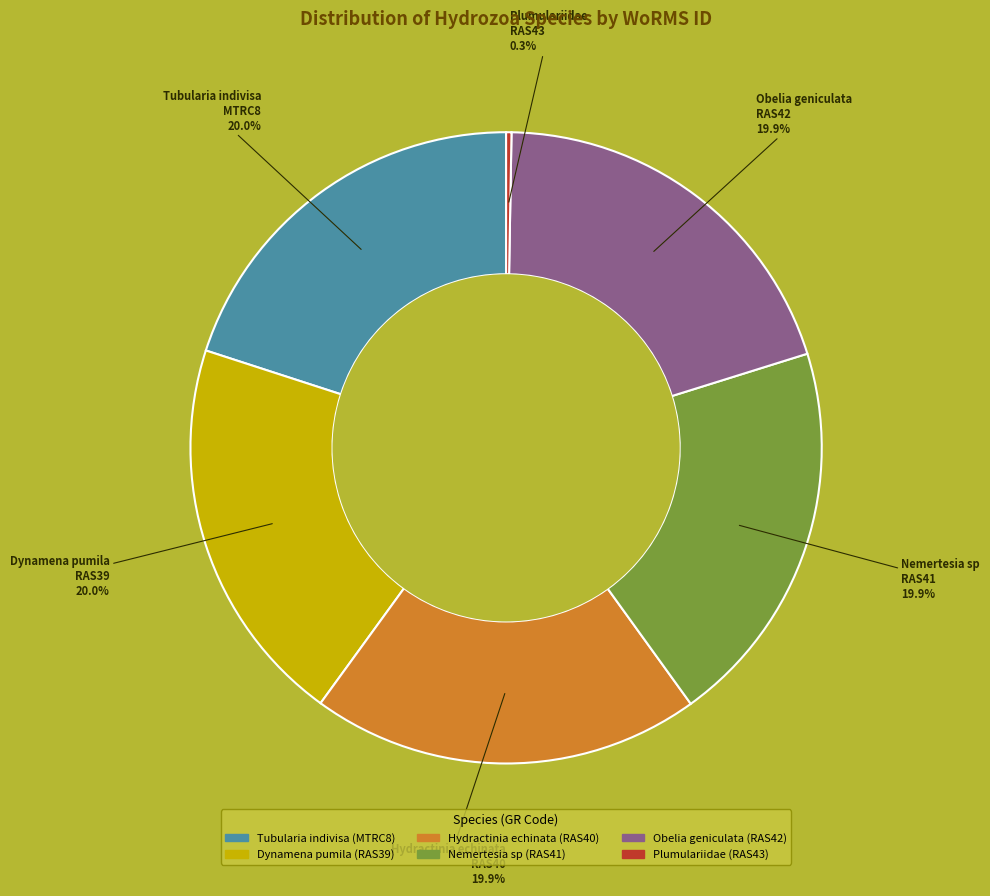

Do Nemertesia sp and Tubularia indivisa together represent more than half of the pie?

No